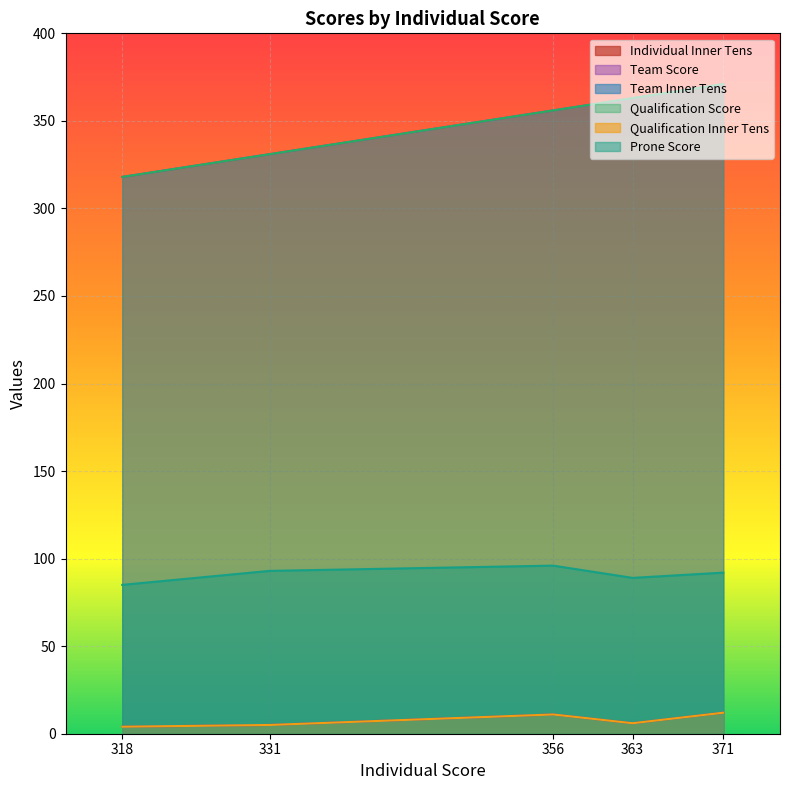

At which label is Qualification Inner Tens closest to 8?

363